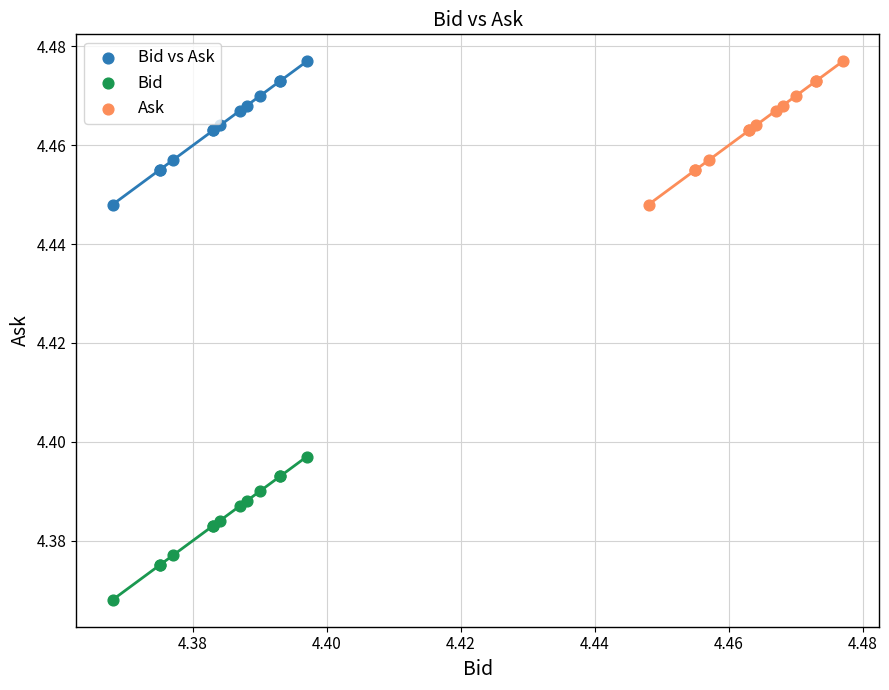

Which series contains the lowest Y value?

Bid